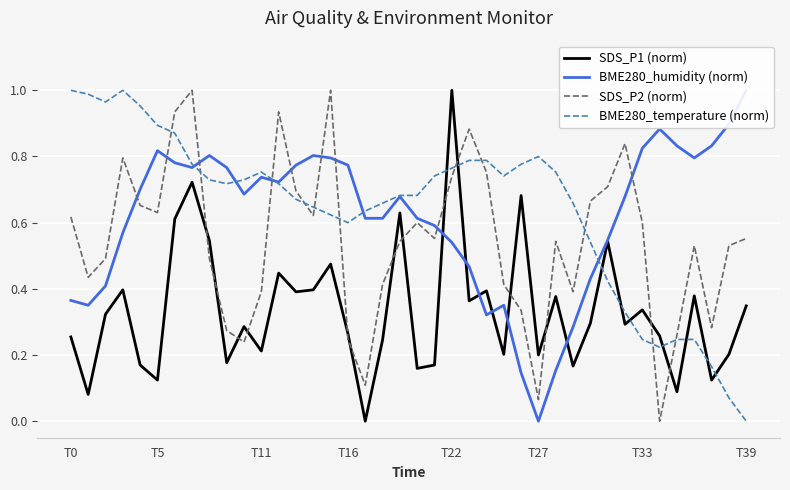

Which series ends up on top after the final intersection of SDS_P1 (norm) and BME280_temperature (norm)?

SDS_P1 (norm)